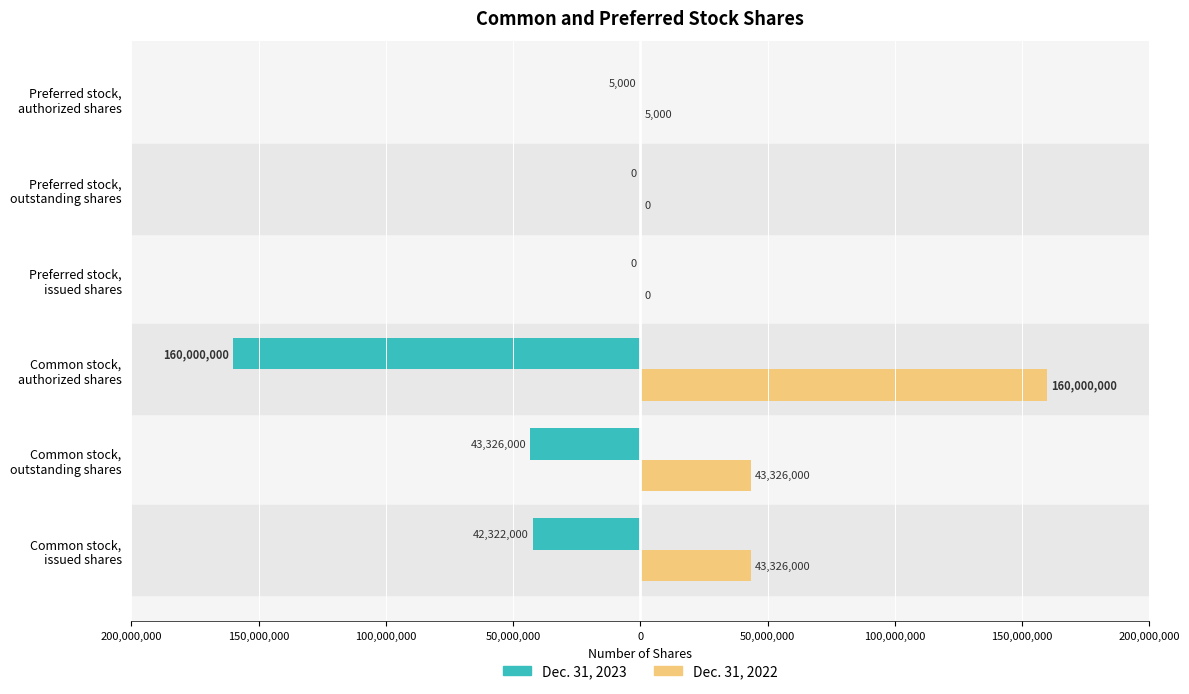

What are all the series names shown in the legend?

Dec. 31, 2023, Dec. 31, 2022